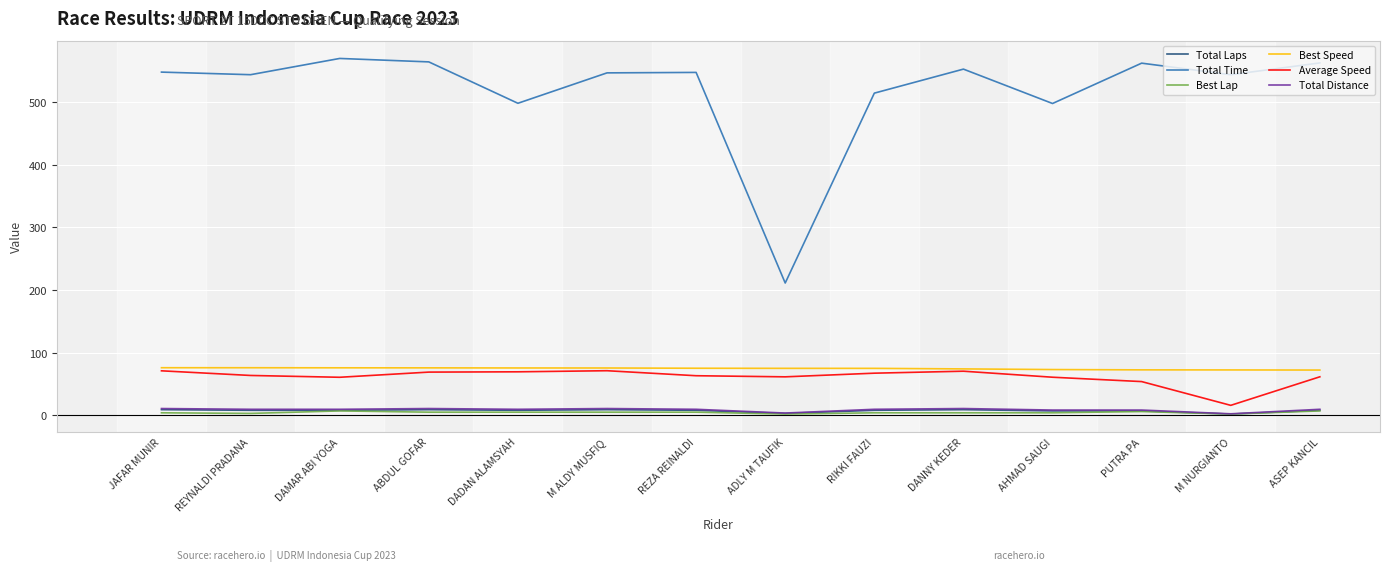

True or false: Average Speed and Best Lap cross at least once.

False